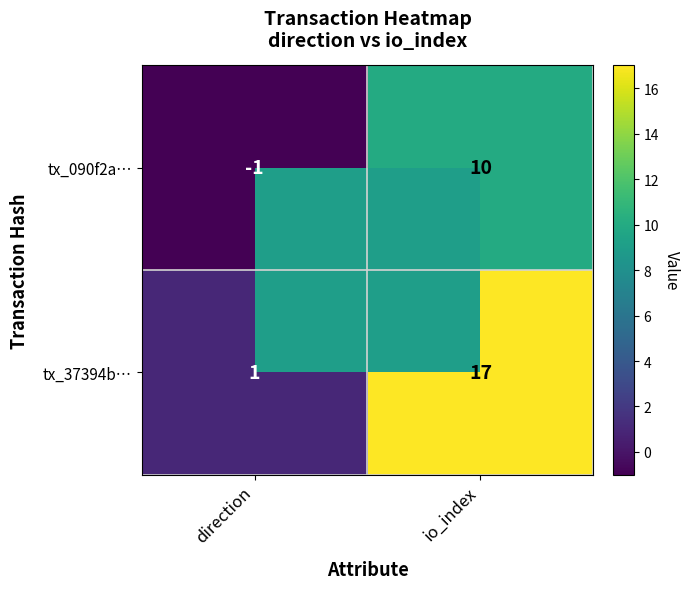

What is the average value of the tx_37394b… series?

9